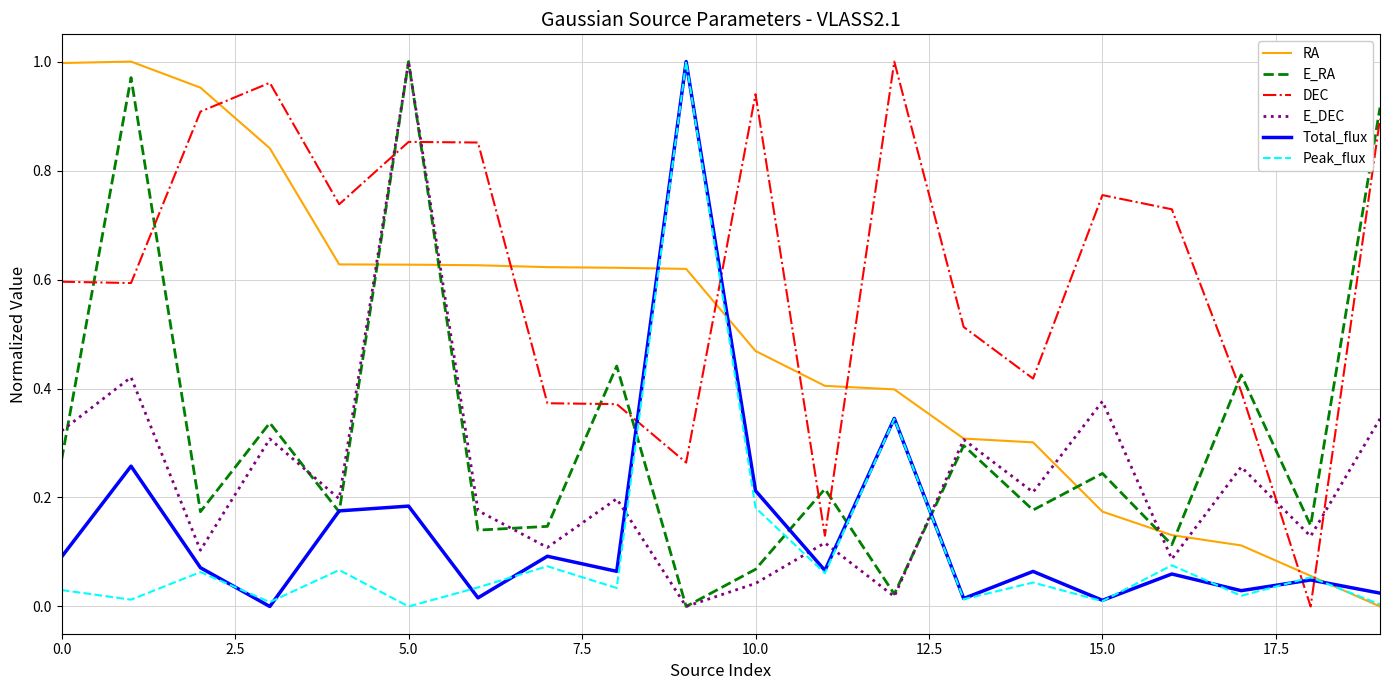

After their last crossing, which series has the higher values: Total_flux or E_DEC?

E_DEC